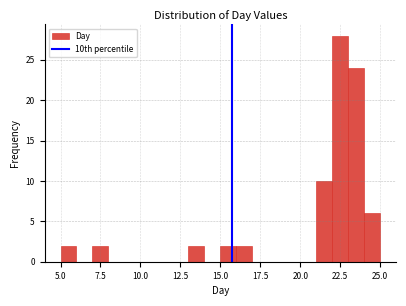

Around what value on the x-axis is the tallest bar? Give the approximate position of its centre, as read against the axis.

22.5